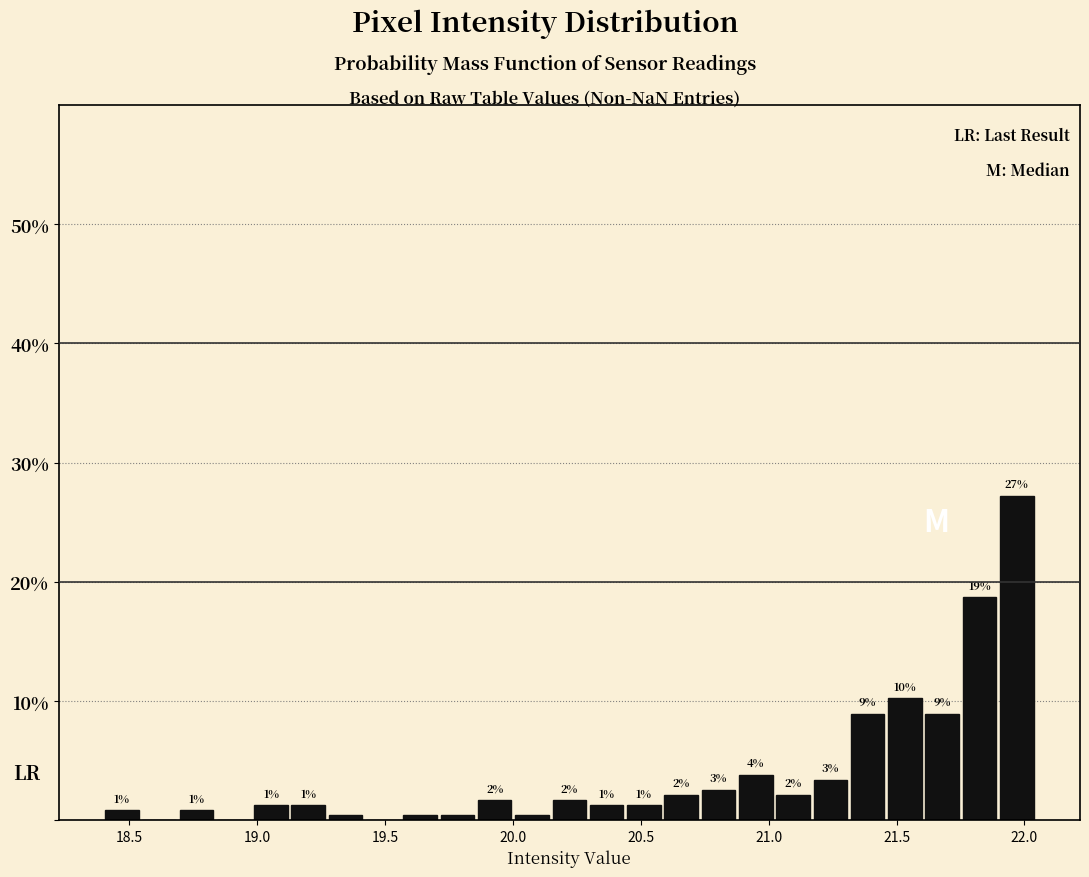

Read against the x-axis, roughly where is the centre of the tallest bar?

21.95